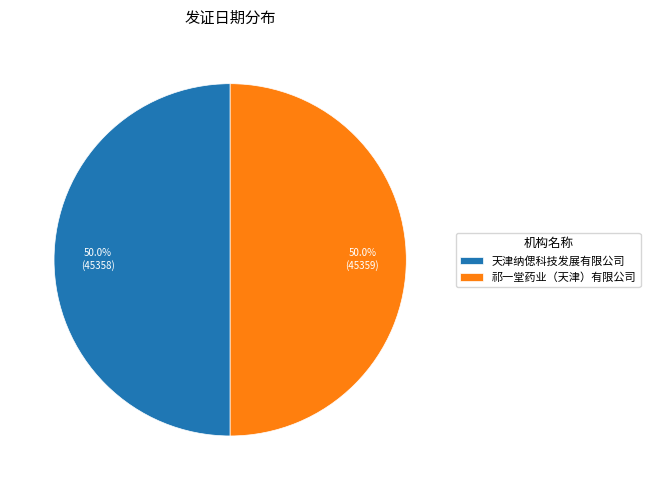

True or false: 天津纳偲科技发展有限公司 accounts for 50% of the total.

True